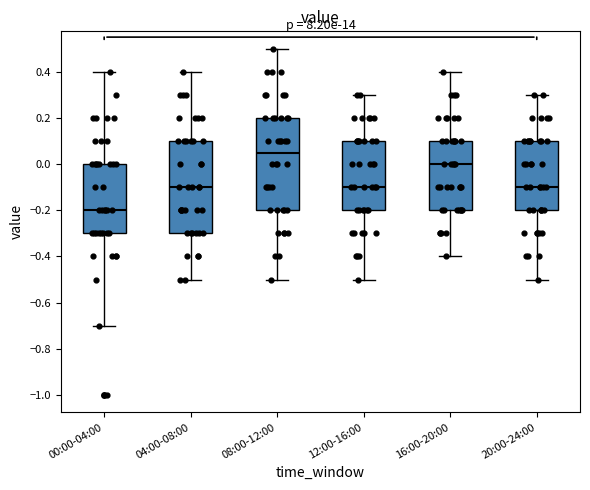

Reading left to right, read every box against the y-axis: the position of its median line, the range the box covers, and the ends of its whiskers. The values are not printed on the chart, so give them approximately, as read against the axis.

00:00-04:00: median -0.20, box -0.30 to 0.00, whiskers -0.70 to 0.40
04:00-08:00: median -0.10, box -0.30 to 0.10, whiskers -0.50 to 0.40
08:00-12:00: median 0.06, box -0.20 to 0.20, whiskers -0.50 to 0.50
12:00-16:00: median -0.10, box -0.20 to 0.10, whiskers -0.50 to 0.30
16:00-20:00: median 0.00, box -0.20 to 0.10, whiskers -0.40 to 0.40
20:00-24:00: median -0.10, box -0.20 to 0.10, whiskers -0.50 to 0.30